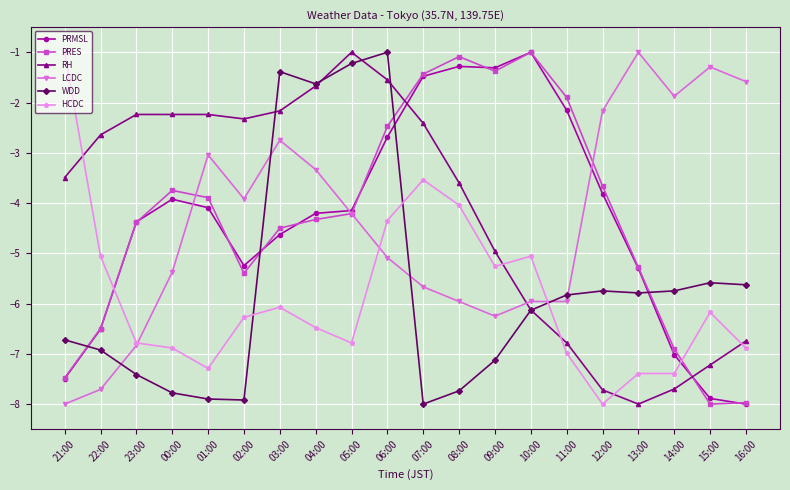

What is the value of the PRES point at the 10th from the left?

-2.5